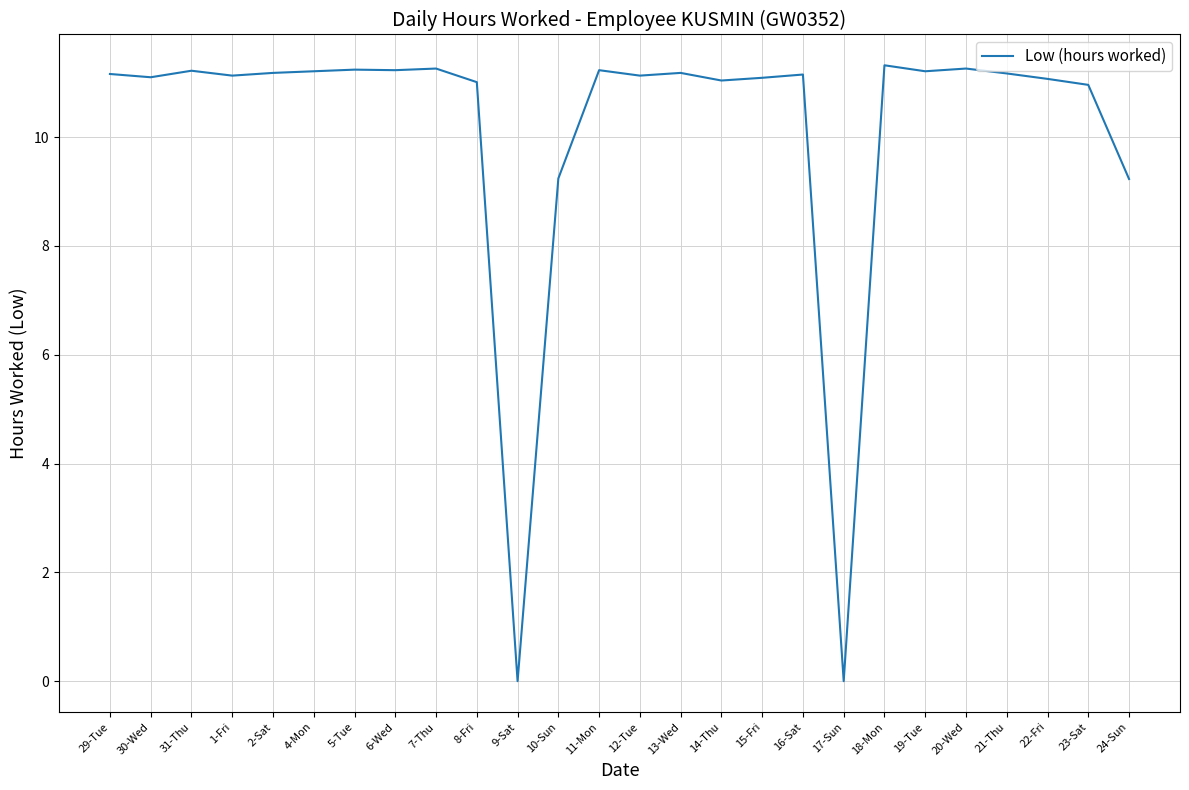

The value at 18-Mon is 18.3. True or false?

False